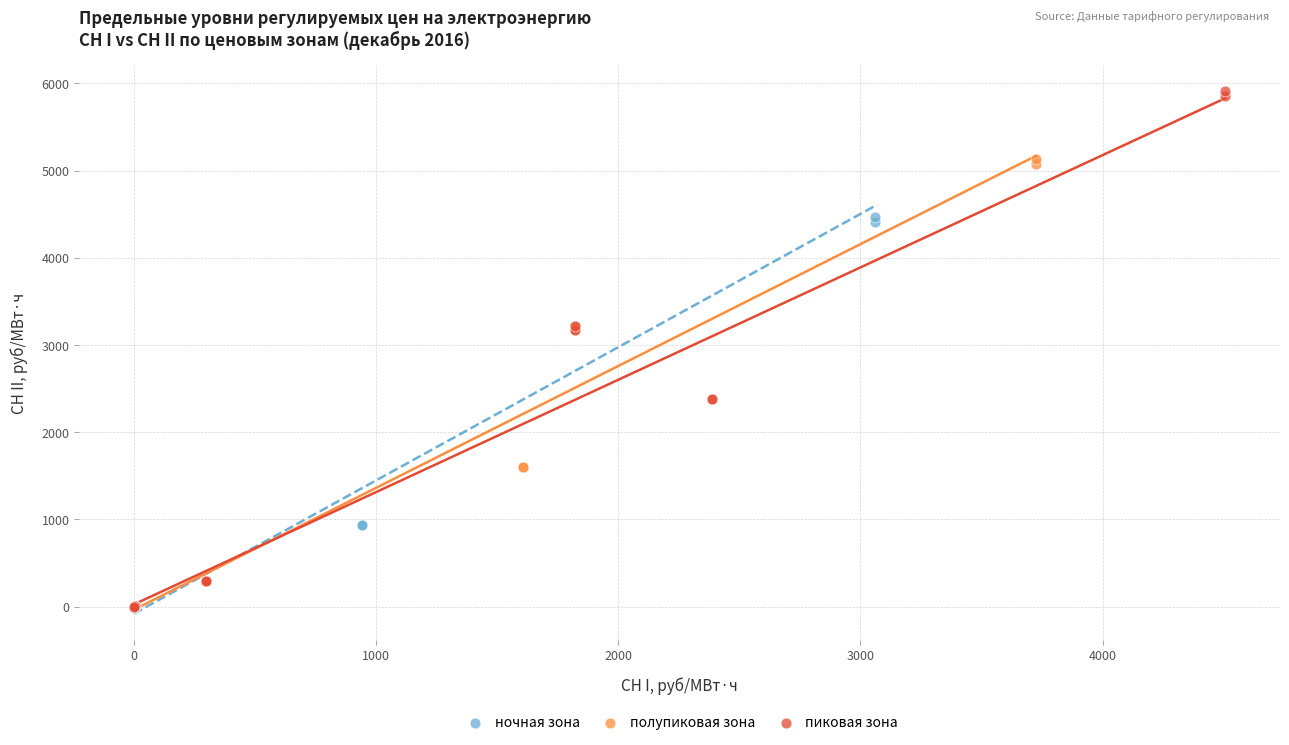

Which series has the widest spread of Y values?

пиковая зона